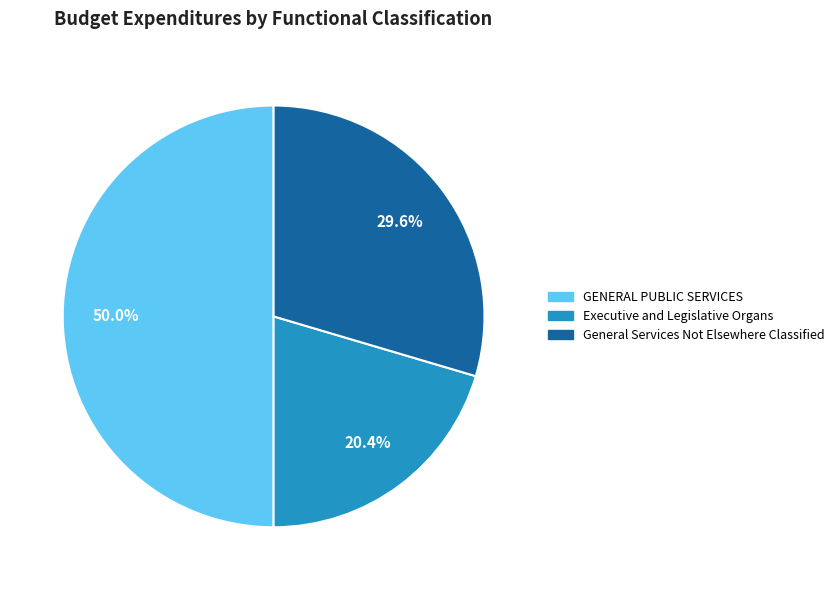

How many slices are in this pie chart?

3